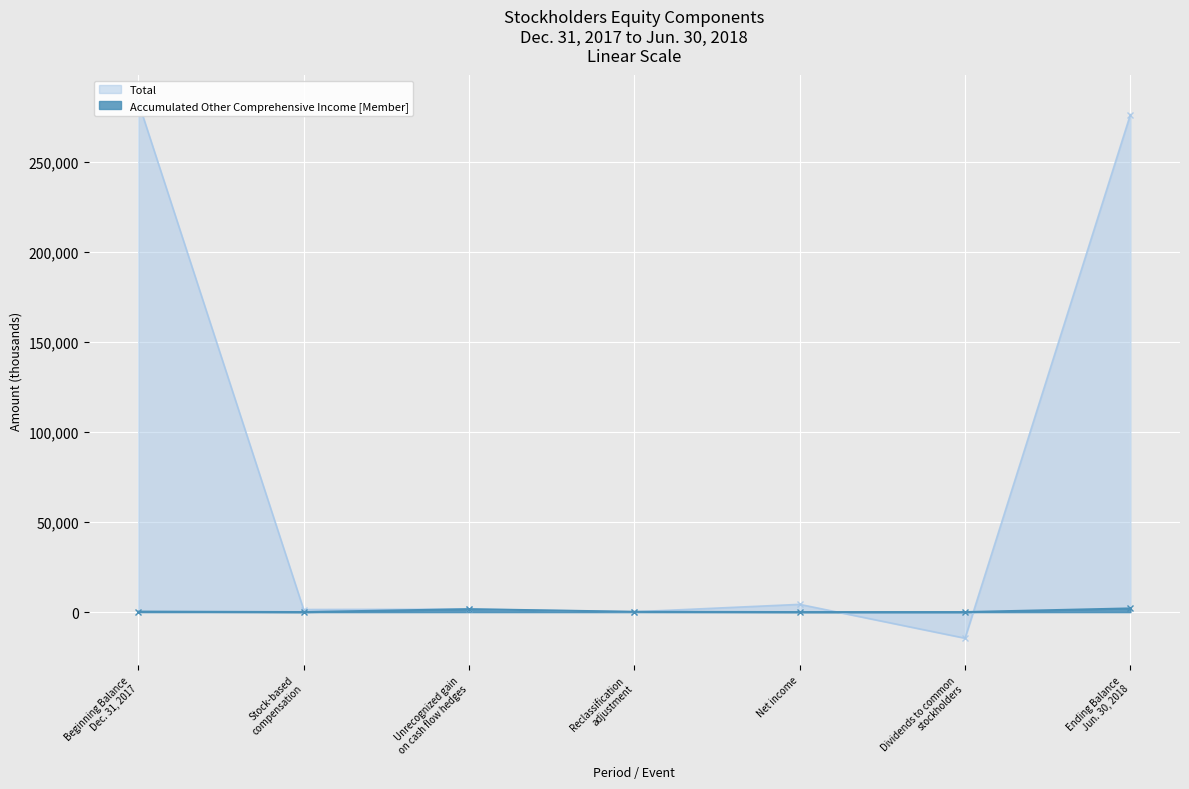

At Unrecognized gain
on cash flow hedges, list the series in order from smallest to largest.

Total, Accumulated Other Comprehensive Income [Member]